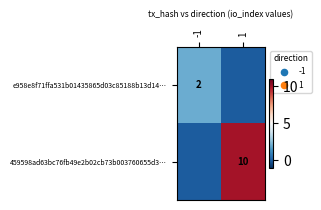

Is it true that 459598ad63bc76fb49e2b02cb73b003760655d3… equals 15 at 1?

False